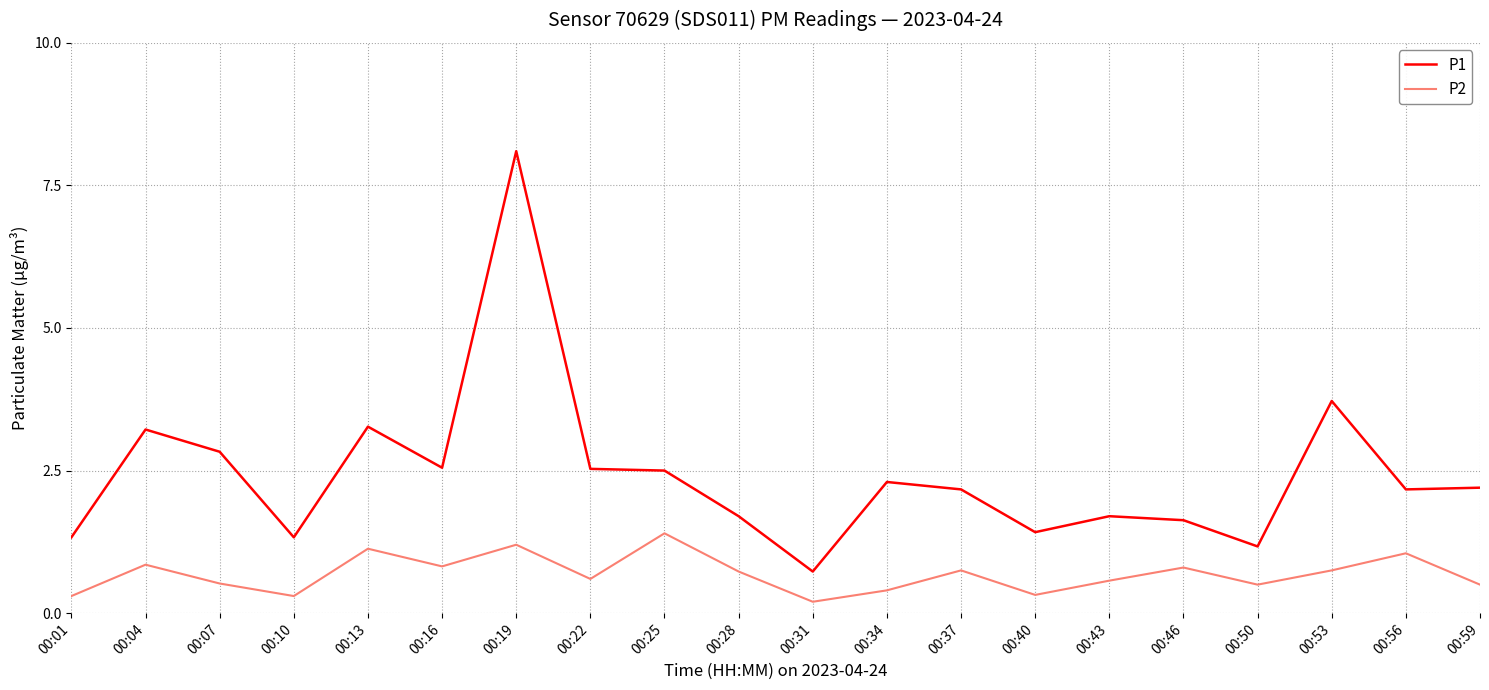

Rank the series by their maximum value, from lowest to highest.

P2, P1